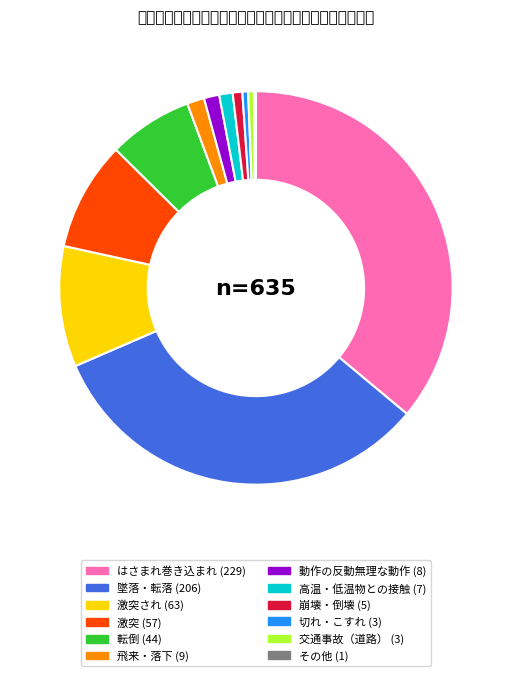

How many slices are in this pie chart?

12